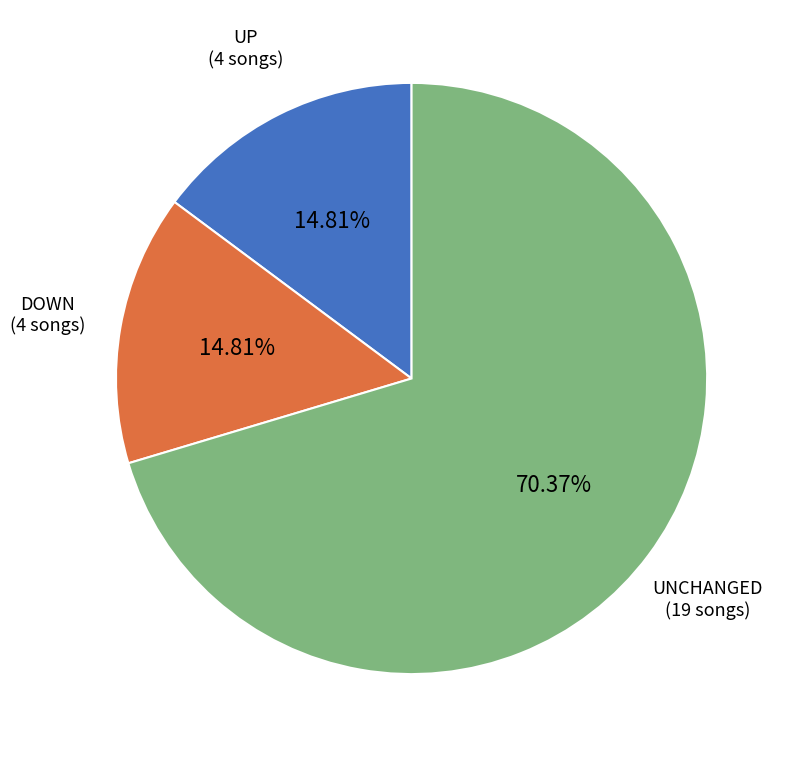

Is there a majority slice in this chart?

Yes